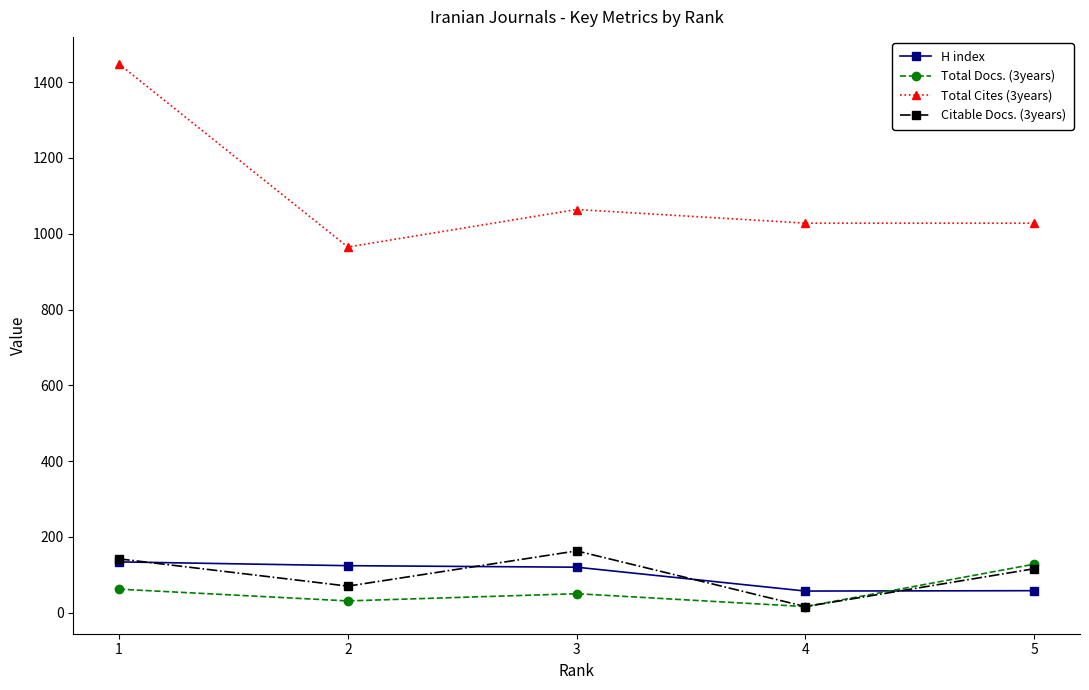

What is the value of the Citable Docs. (3years) point at the 5th from the left?

116